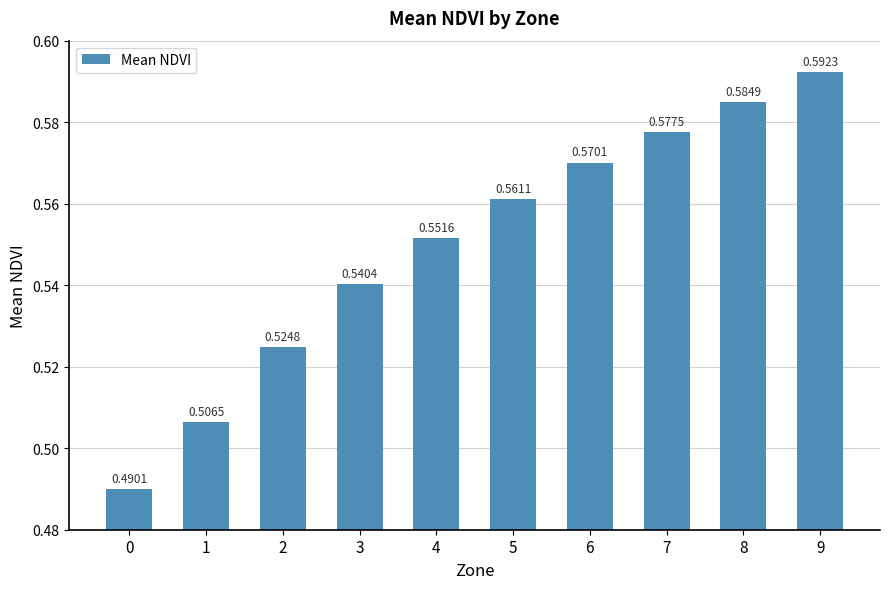

What is the sum of the values at 7 and 5?

1.1